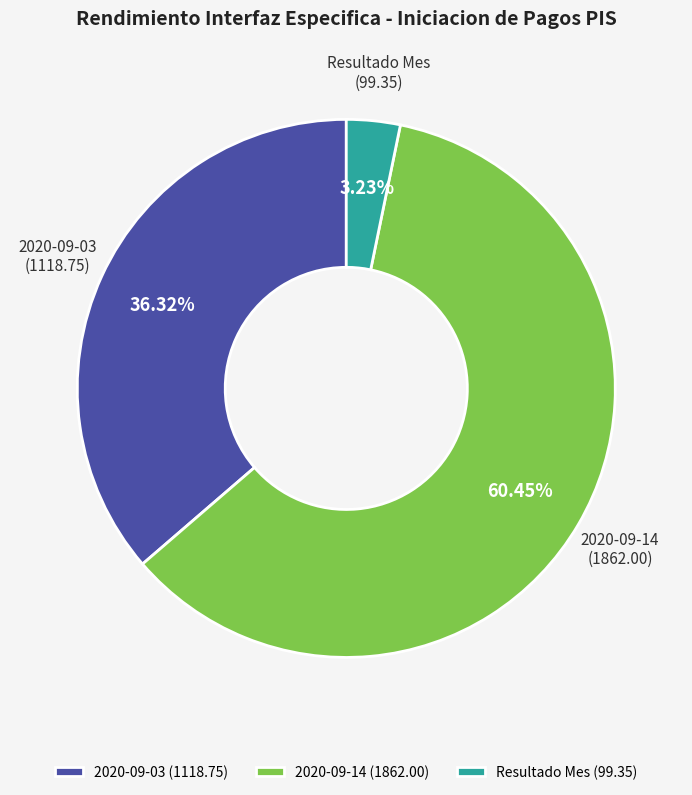

To the nearest percent, what percentage of the pie is Resultado Mes?

3%